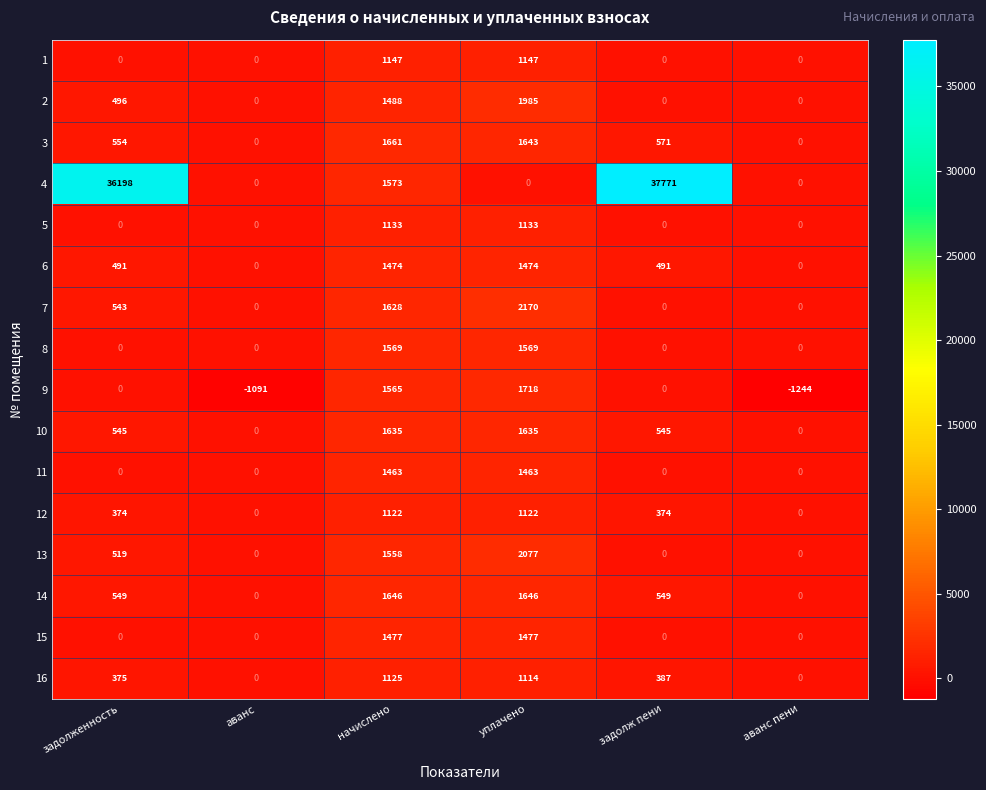

True or false: 6 has a value of 869 at уплачено.

False